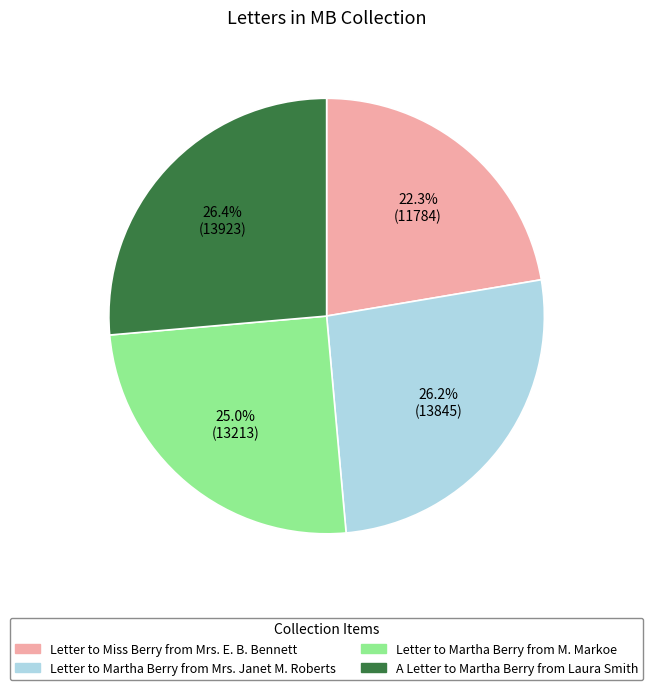

To the nearest percent, what is the combined percentage of Letter to Miss Berry from Mrs. E. B. Bennett and Letter to Martha Berry from M. Markoe?

47%